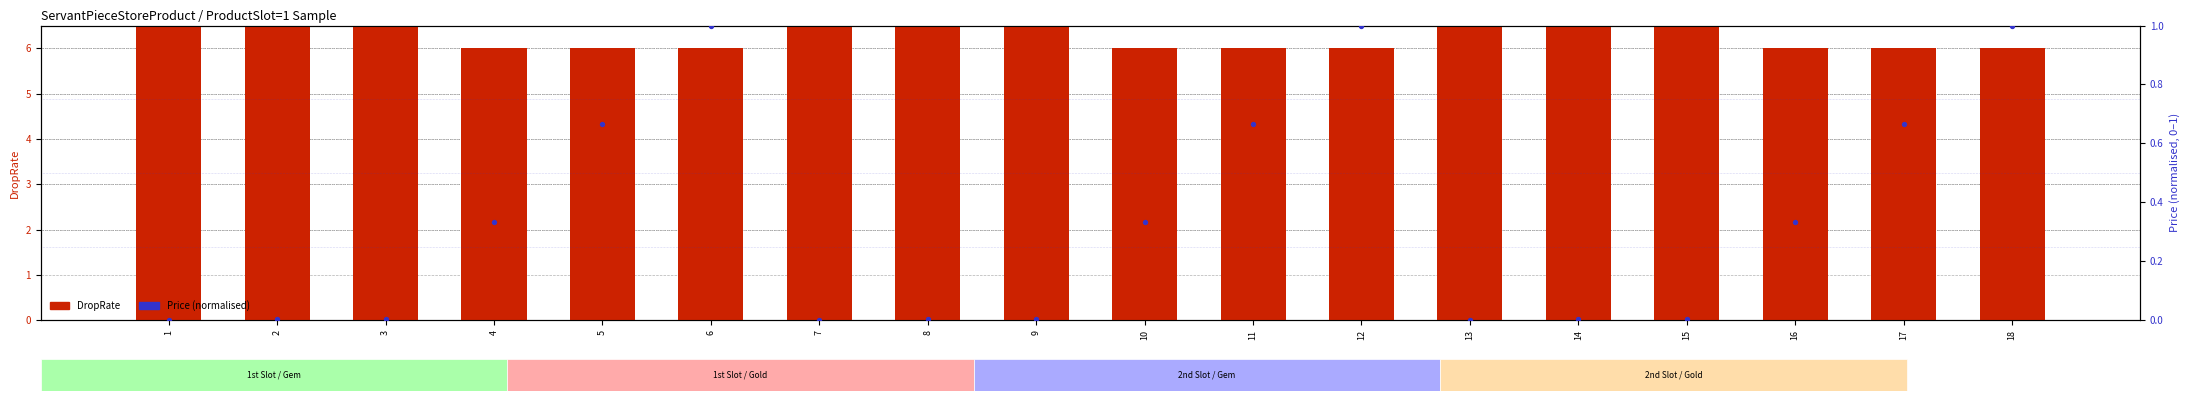

Which series contains the lowest Y value?

Price (normalised)